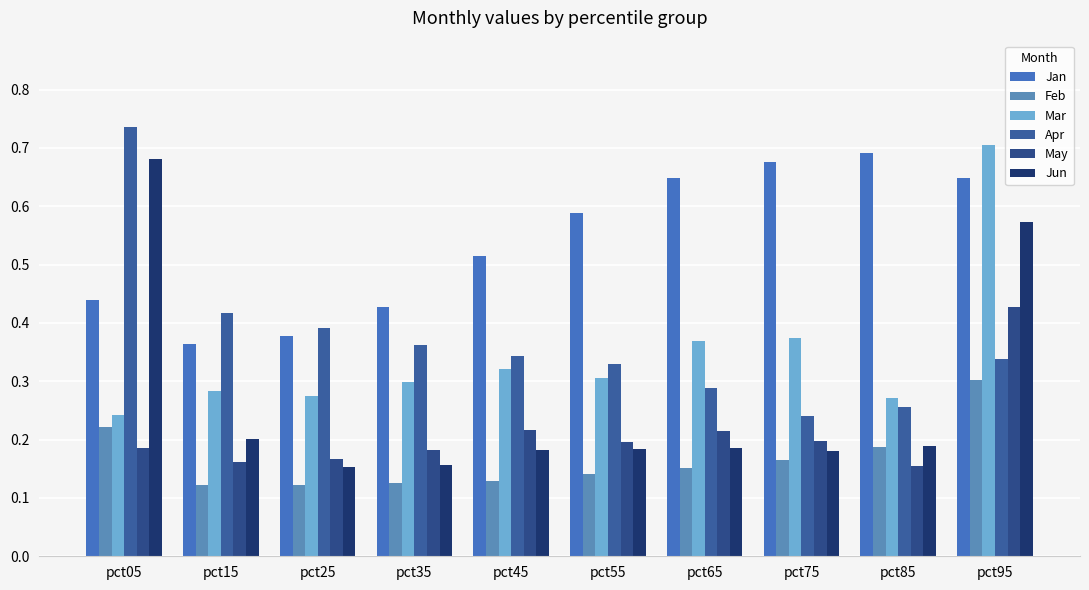

Which has a higher value, pct75 or pct55?

pct75